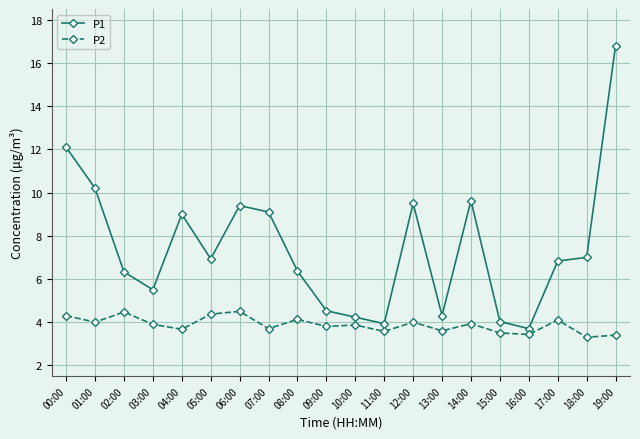

At which category does P1 reach its first local valley?

03:00